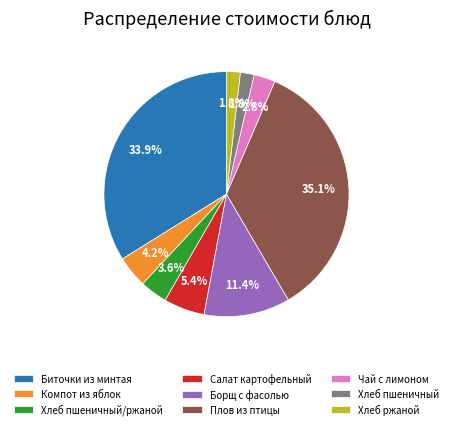

Does Плов из птицы account for over 50% of the chart?

No